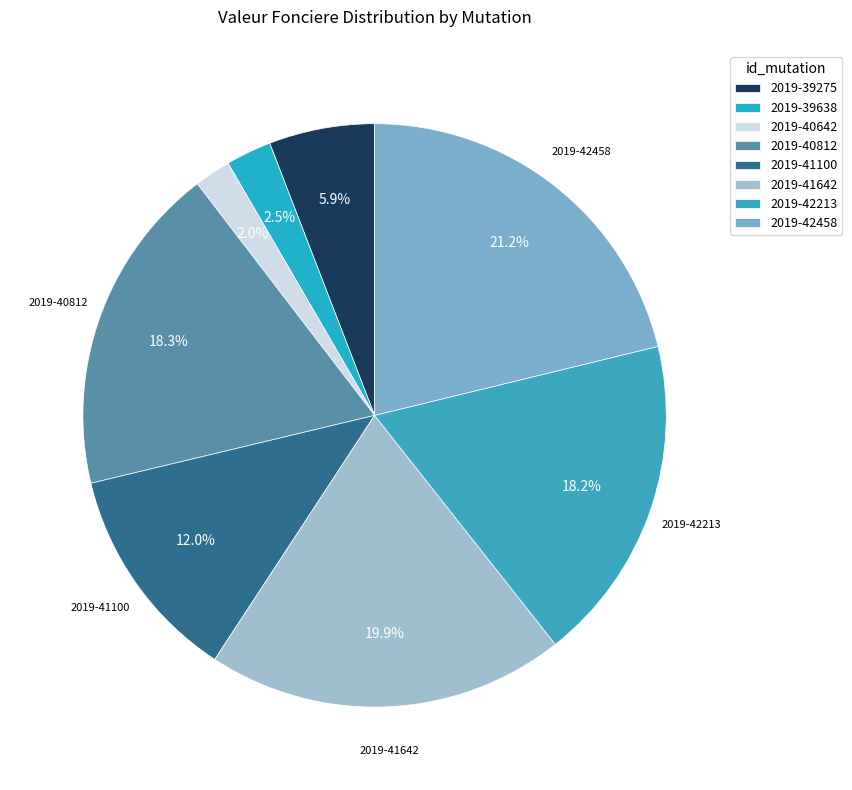

Which slice is the smallest?

2019-40642